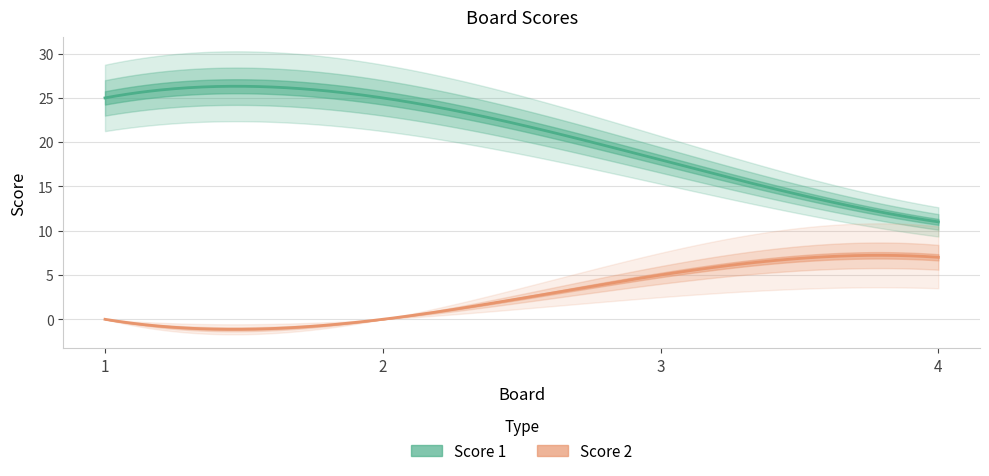

The value of Score 2 at 3 is 1. True or false?

False